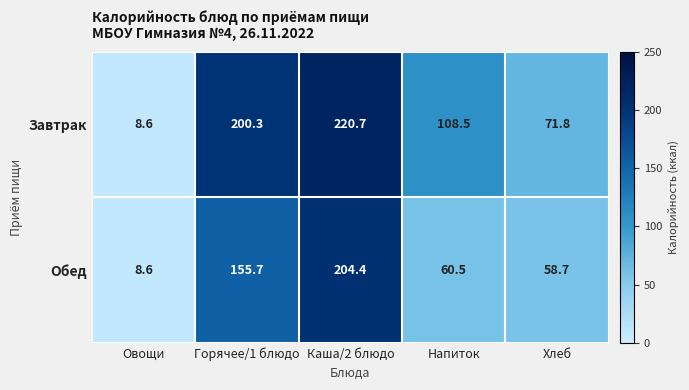

At which category is the sum across all series the highest?

Каша/2 блюдо